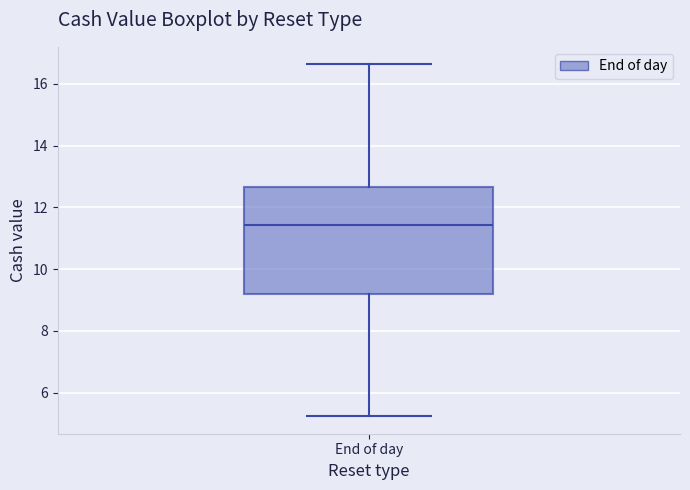

Where does the upper whisker of the box for End of day end on the y-axis? The values are not printed on the chart, so give them approximately, as read against the axis.

16.6